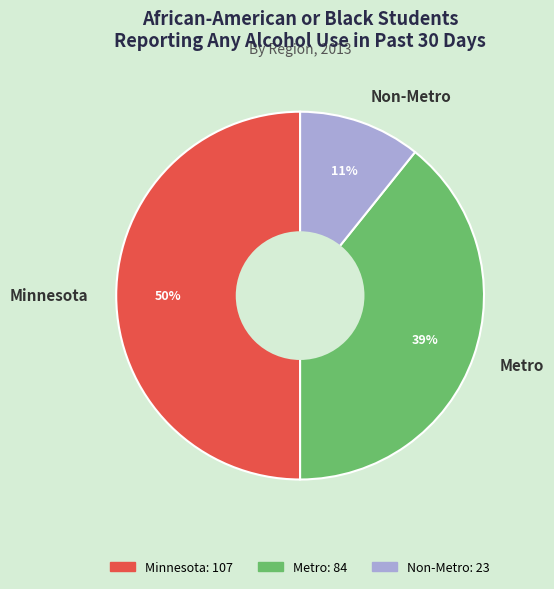

Which slice is the largest?

Minnesota